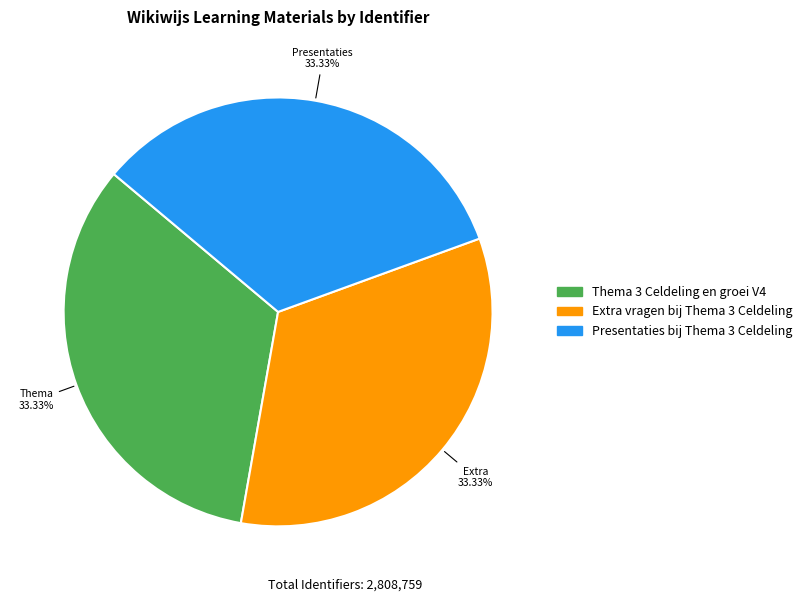

What percentage do Presentaties bij Thema 3 Celdeling and Thema 3 Celdeling en groei V4 together represent?

66.7%